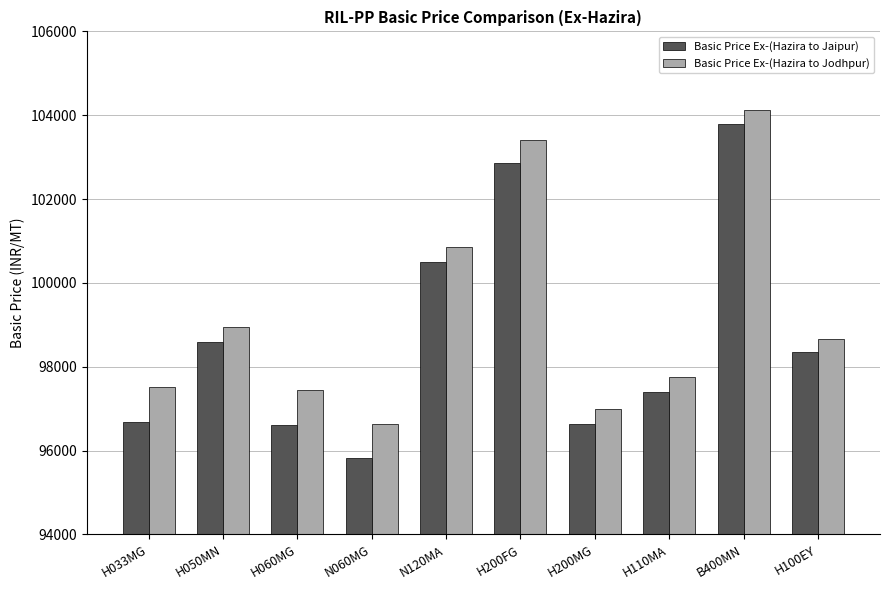

Which series has the widest spread of values?

Basic Price Ex-(Hazira to Jaipur)